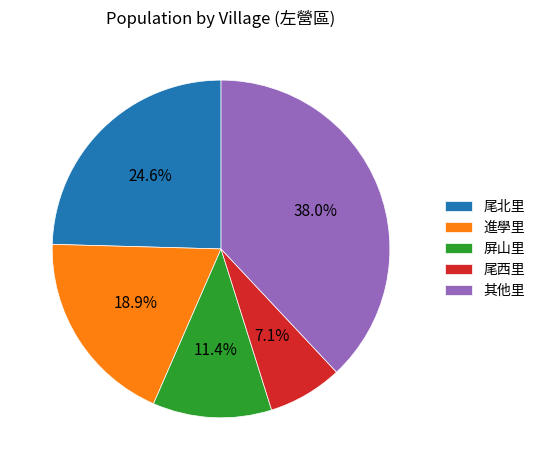

Is there a majority slice in this chart?

No